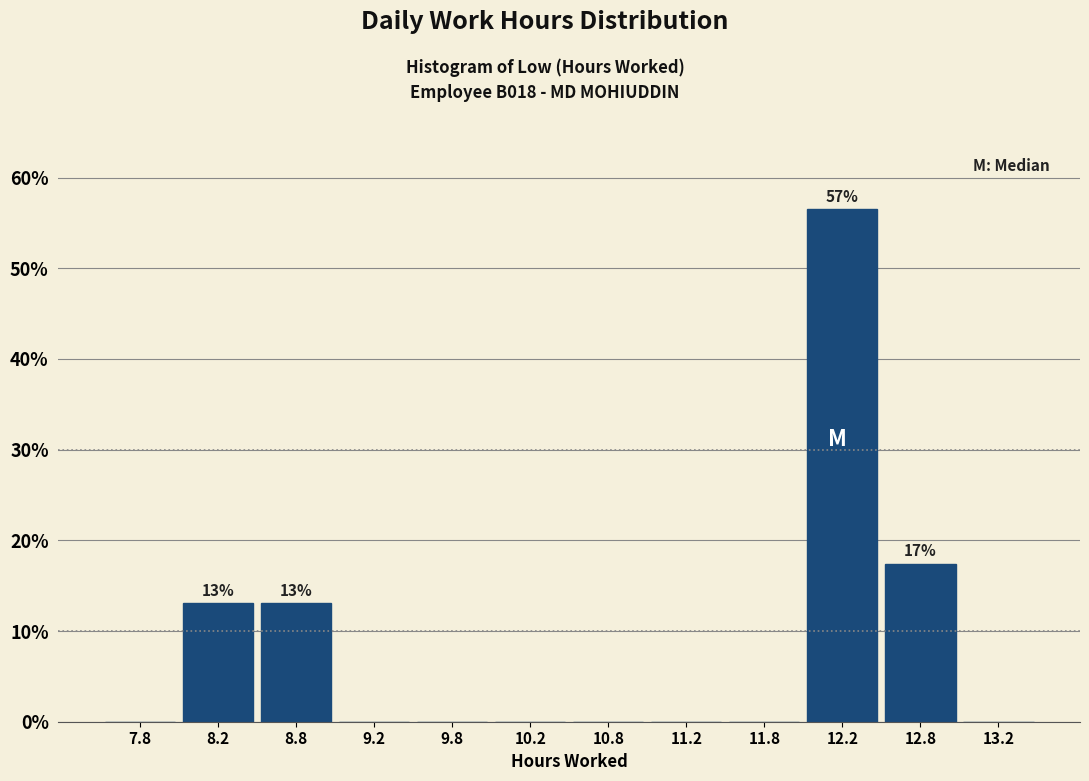

Over which range of the x-axis is the bar tallest?

12.0 to 12.5